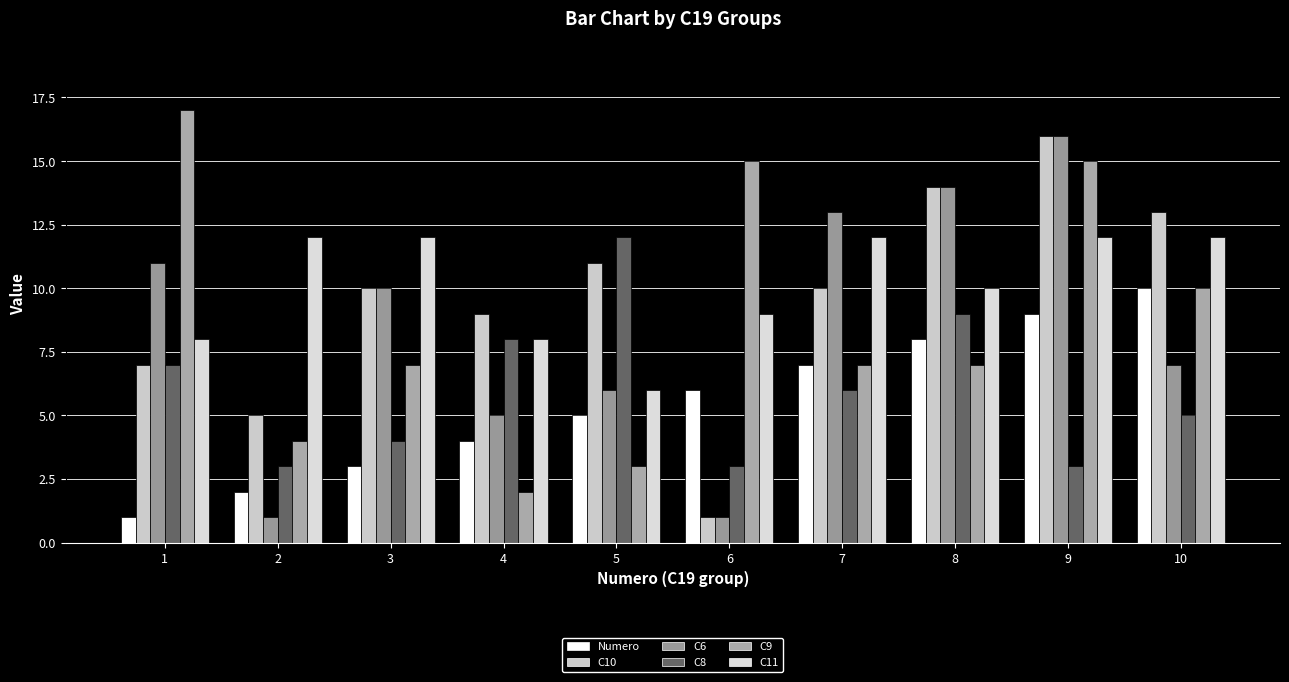

Which series changed the most between 1 and 6?

C6